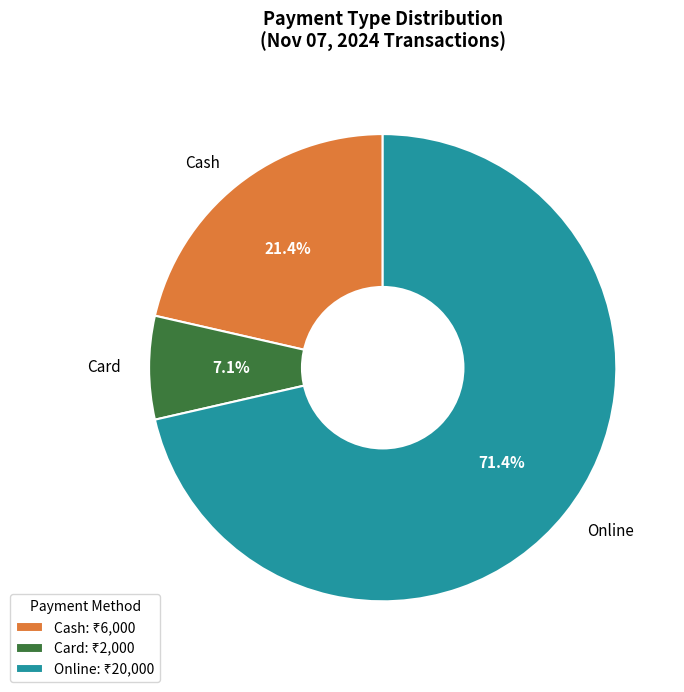

Which has a higher value, Cash or Card?

Cash